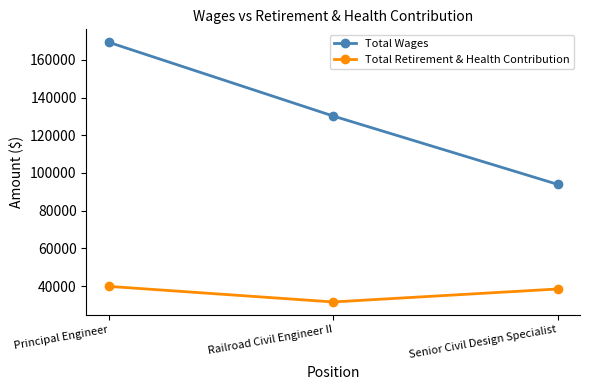

At which label is Total Wages closest to 131614?

Railroad Civil Engineer II